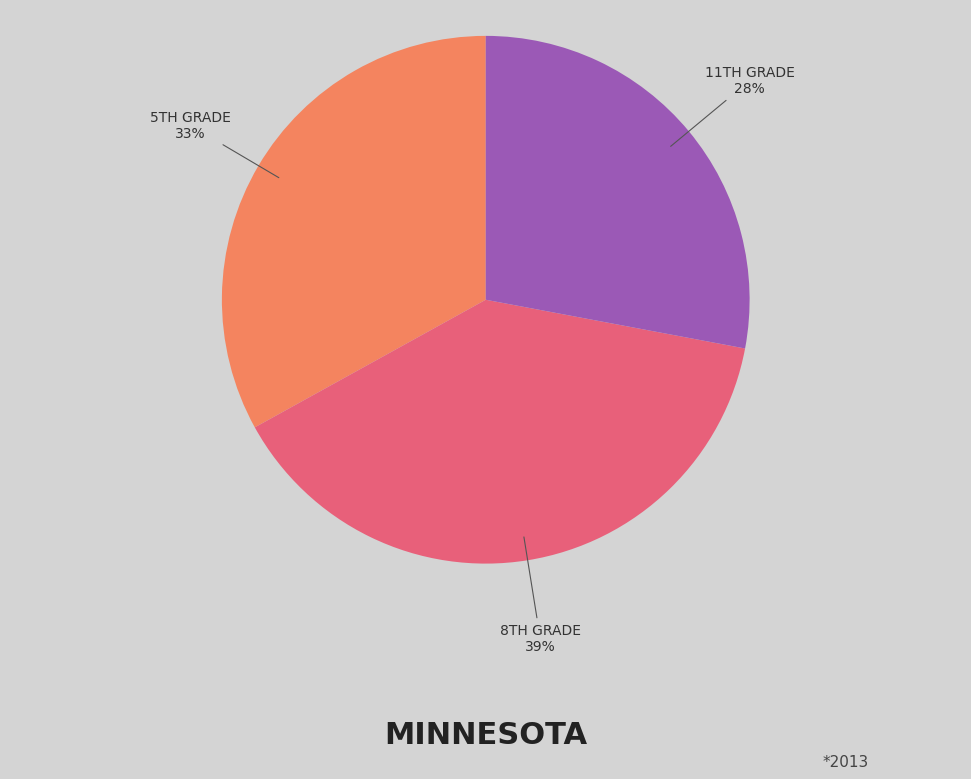

How many slices are in this pie chart?

3